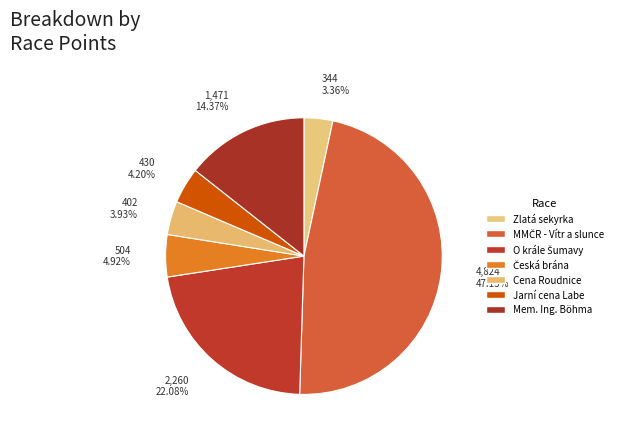

How many segments does this pie chart have?

7